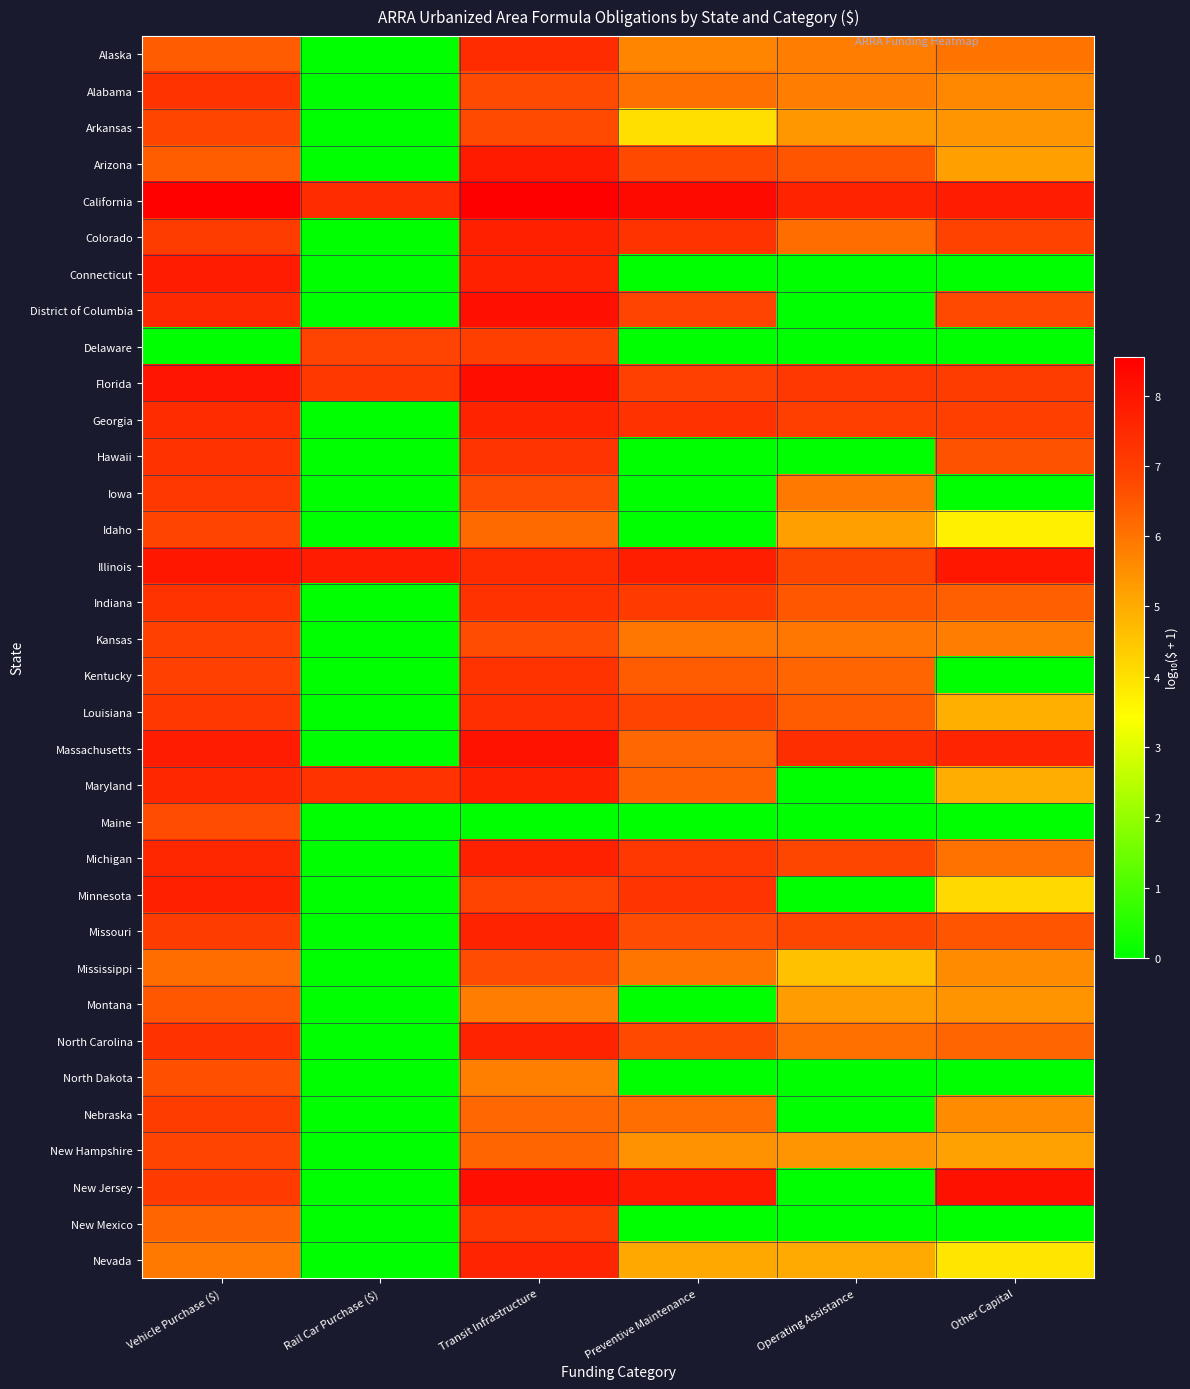

Reading right to left, list all the values displayed in this chart.

Alaska: Other Capital=6.0	Operating Assistance=5.8	Preventive Maintenance=5.7	Transit Infrastructure=7.4	Rail Car Purchase ($)=0.0	Vehicle Purchase ($)=6.4
Alabama: Other Capital=5.6	Operating Assistance=5.8	Preventive Maintenance=6.0	Transit Infrastructure=6.7	Rail Car Purchase ($)=0.0	Vehicle Purchase ($)=7.3
Arkansas: Other Capital=5.4	Operating Assistance=5.4	Preventive Maintenance=4.0	Transit Infrastructure=6.7	Rail Car Purchase ($)=0.0	Vehicle Purchase ($)=6.8
Arizona: Other Capital=5.2	Operating Assistance=6.5	Preventive Maintenance=6.8	Transit Infrastructure=7.9	Rail Car Purchase ($)=0.0	Vehicle Purchase ($)=6.4
California: Other Capital=7.8	Operating Assistance=7.6	Preventive Maintenance=8.3	Transit Infrastructure=8.6	Rail Car Purchase ($)=7.4	Vehicle Purchase ($)=8.5
Colorado: Other Capital=6.9	Operating Assistance=6.1	Preventive Maintenance=7.3	Transit Infrastructure=7.7	Rail Car Purchase ($)=0.0	Vehicle Purchase ($)=7.0
Connecticut: Other Capital=0.0	Operating Assistance=0.0	Preventive Maintenance=0.0	Transit Infrastructure=7.7	Rail Car Purchase ($)=0.0	Vehicle Purchase ($)=7.8
District of Columbia: Other Capital=6.8	Operating Assistance=0.0	Preventive Maintenance=6.9	Transit Infrastructure=8.1	Rail Car Purchase ($)=0.0	Vehicle Purchase ($)=7.5
Delaware: Other Capital=0.0	Operating Assistance=0.0	Preventive Maintenance=0.0	Transit Infrastructure=7.0	Rail Car Purchase ($)=6.9	Vehicle Purchase ($)=0.0
Florida: Other Capital=7.0	Operating Assistance=7.2	Preventive Maintenance=6.9	Transit Infrastructure=8.2	Rail Car Purchase ($)=7.1	Vehicle Purchase ($)=8.0
Georgia: Other Capital=7.0	Operating Assistance=7.0	Preventive Maintenance=7.3	Transit Infrastructure=7.7	Rail Car Purchase ($)=0.0	Vehicle Purchase ($)=7.4
Hawaii: Other Capital=6.6	Operating Assistance=0.0	Preventive Maintenance=0.0	Transit Infrastructure=7.2	Rail Car Purchase ($)=0.0	Vehicle Purchase ($)=7.3
Iowa: Other Capital=0.0	Operating Assistance=5.9	Preventive Maintenance=0.0	Transit Infrastructure=6.7	Rail Car Purchase ($)=0.0	Vehicle Purchase ($)=7.2
Idaho: Other Capital=3.7	Operating Assistance=5.2	Preventive Maintenance=0.0	Transit Infrastructure=6.2	Rail Car Purchase ($)=0.0	Vehicle Purchase ($)=6.9
Illinois: Other Capital=8.0	Operating Assistance=6.8	Preventive Maintenance=7.8	Transit Infrastructure=7.4	Rail Car Purchase ($)=7.8	Vehicle Purchase ($)=8.0
Indiana: Other Capital=6.4	Operating Assistance=6.5	Preventive Maintenance=7.1	Transit Infrastructure=7.3	Rail Car Purchase ($)=0.0	Vehicle Purchase ($)=7.3
Kansas: Other Capital=5.8	Operating Assistance=5.9	Preventive Maintenance=5.9	Transit Infrastructure=6.7	Rail Car Purchase ($)=0.0	Vehicle Purchase ($)=6.9
Kentucky: Other Capital=0.0	Operating Assistance=6.3	Preventive Maintenance=6.4	Transit Infrastructure=7.3	Rail Car Purchase ($)=0.0	Vehicle Purchase ($)=6.9
Louisiana: Other Capital=4.9	Operating Assistance=6.4	Preventive Maintenance=6.9	Transit Infrastructure=7.4	Rail Car Purchase ($)=0.0	Vehicle Purchase ($)=7.2
Massachusetts: Other Capital=7.6	Operating Assistance=7.4	Preventive Maintenance=6.2	Transit Infrastructure=8.1	Rail Car Purchase ($)=0.0	Vehicle Purchase ($)=7.8
Maryland: Other Capital=4.9	Operating Assistance=0.0	Preventive Maintenance=6.3	Transit Infrastructure=7.7	Rail Car Purchase ($)=7.3	Vehicle Purchase ($)=7.6
Maine: Other Capital=0.0	Operating Assistance=0.0	Preventive Maintenance=0.0	Transit Infrastructure=0.0	Rail Car Purchase ($)=0.0	Vehicle Purchase ($)=6.7
Michigan: Other Capital=6.0	Operating Assistance=6.8	Preventive Maintenance=7.2	Transit Infrastructure=7.7	Rail Car Purchase ($)=0.0	Vehicle Purchase ($)=7.6
Minnesota: Other Capital=4.1	Operating Assistance=0.0	Preventive Maintenance=7.2	Transit Infrastructure=6.9	Rail Car Purchase ($)=0.0	Vehicle Purchase ($)=7.7
Missouri: Other Capital=6.6	Operating Assistance=6.8	Preventive Maintenance=6.7	Transit Infrastructure=7.6	Rail Car Purchase ($)=0.0	Vehicle Purchase ($)=7.0
Mississippi: Other Capital=5.6	Operating Assistance=4.6	Preventive Maintenance=6.0	Transit Infrastructure=6.7	Rail Car Purchase ($)=0.0	Vehicle Purchase ($)=6.1
Montana: Other Capital=5.4	Operating Assistance=5.3	Preventive Maintenance=0.0	Transit Infrastructure=5.8	Rail Car Purchase ($)=0.0	Vehicle Purchase ($)=6.5
North Carolina: Other Capital=6.3	Operating Assistance=6.1	Preventive Maintenance=6.8	Transit Infrastructure=7.6	Rail Car Purchase ($)=0.0	Vehicle Purchase ($)=7.3
North Dakota: Other Capital=0.0	Operating Assistance=0.0	Preventive Maintenance=0.0	Transit Infrastructure=5.8	Rail Car Purchase ($)=0.0	Vehicle Purchase ($)=6.6
Nebraska: Other Capital=5.6	Operating Assistance=0.0	Preventive Maintenance=6.1	Transit Infrastructure=6.2	Rail Car Purchase ($)=0.0	Vehicle Purchase ($)=7.0
New Hampshire: Other Capital=5.2	Operating Assistance=5.4	Preventive Maintenance=5.5	Transit Infrastructure=6.2	Rail Car Purchase ($)=0.0	Vehicle Purchase ($)=6.9
New Jersey: Other Capital=8.1	Operating Assistance=0.0	Preventive Maintenance=7.9	Transit Infrastructure=8.2	Rail Car Purchase ($)=0.0	Vehicle Purchase ($)=7.1
New Mexico: Other Capital=0.0	Operating Assistance=0.0	Preventive Maintenance=0.0	Transit Infrastructure=7.1	Rail Car Purchase ($)=0.0	Vehicle Purchase ($)=6.2
Nevada: Other Capital=3.9	Operating Assistance=5.0	Preventive Maintenance=5.1	Transit Infrastructure=7.6	Rail Car Purchase ($)=0.0	Vehicle Purchase ($)=5.9